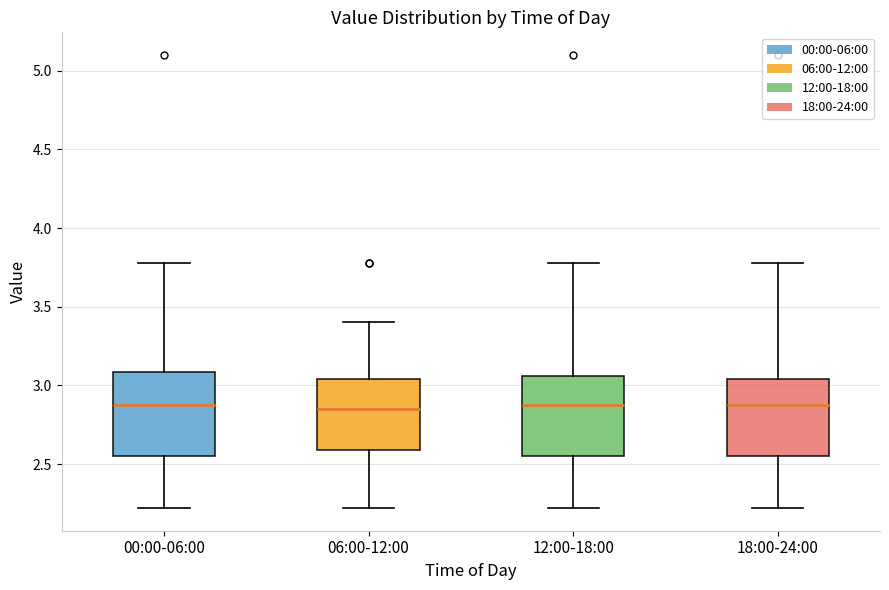

Reading left to right, read every box against the y-axis: the position of its median line, the range the box covers, and the ends of its whiskers. The values are not printed on the chart, so give them approximately, as read against the axis.

00:00-06:00: median 2.90, box 2.55 to 3.10, whiskers 2.20 to 3.80
06:00-12:00: median 2.85, box 2.60 to 3.05, whiskers 2.20 to 3.40
12:00-18:00: median 2.90, box 2.55 to 3.05, whiskers 2.20 to 3.80
18:00-24:00: median 2.90, box 2.55 to 3.05, whiskers 2.20 to 3.80